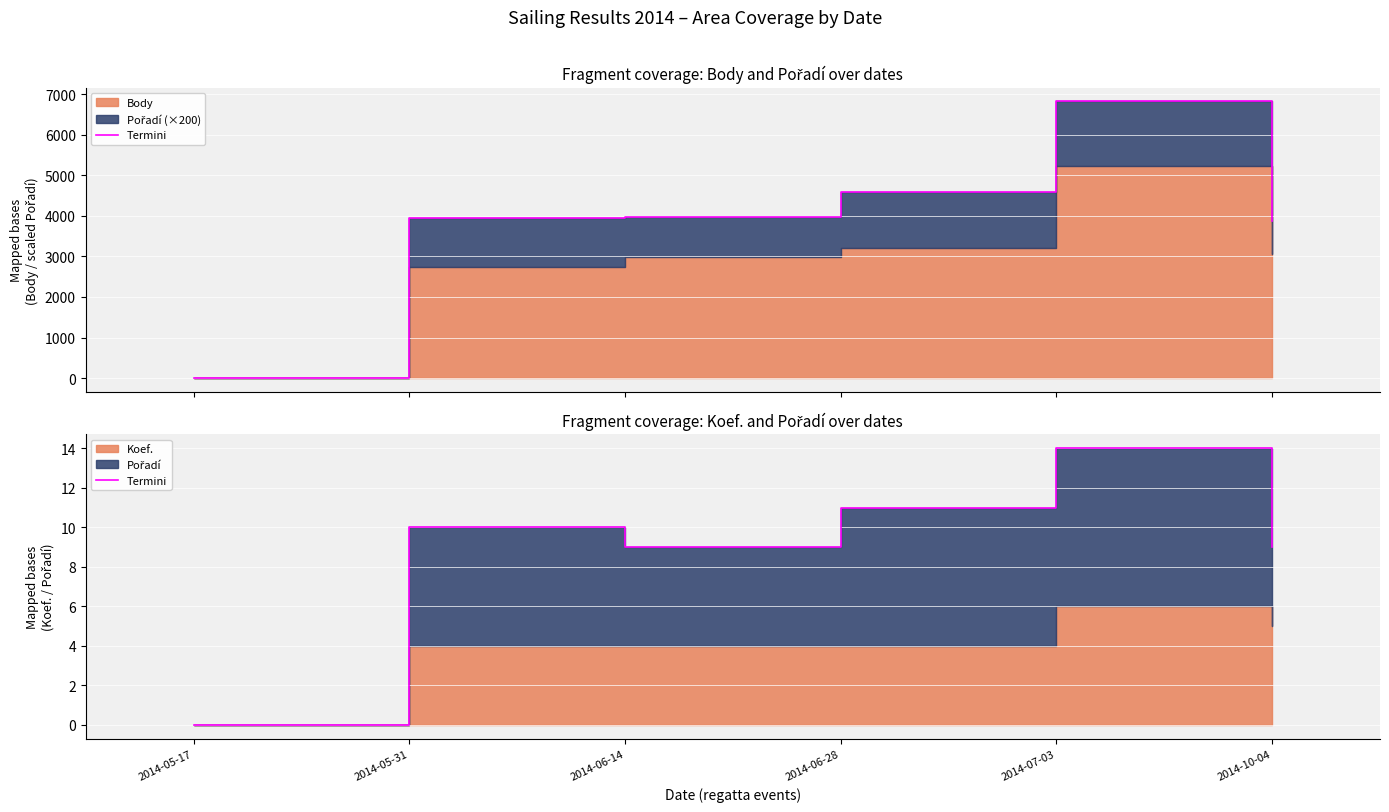

What is the sum of all values?

53